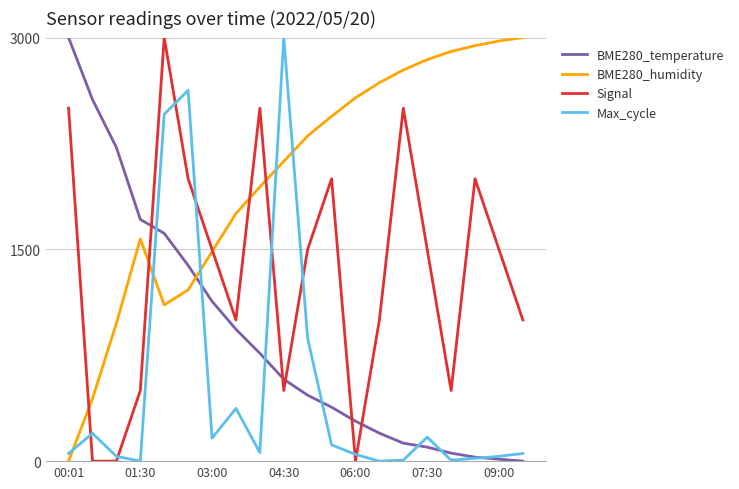

What are all the series names shown in the legend?

BME280_temperature, BME280_humidity, Signal, Max_cycle